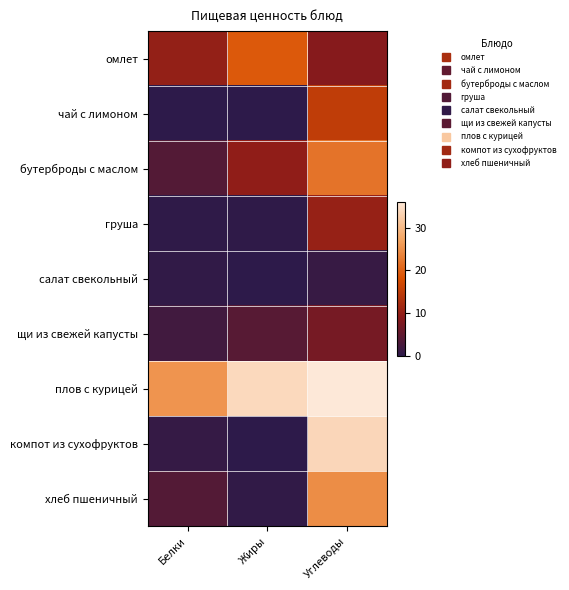

Between Белки and Углеводы, which series saw the biggest shift?

компот из сухофруктов